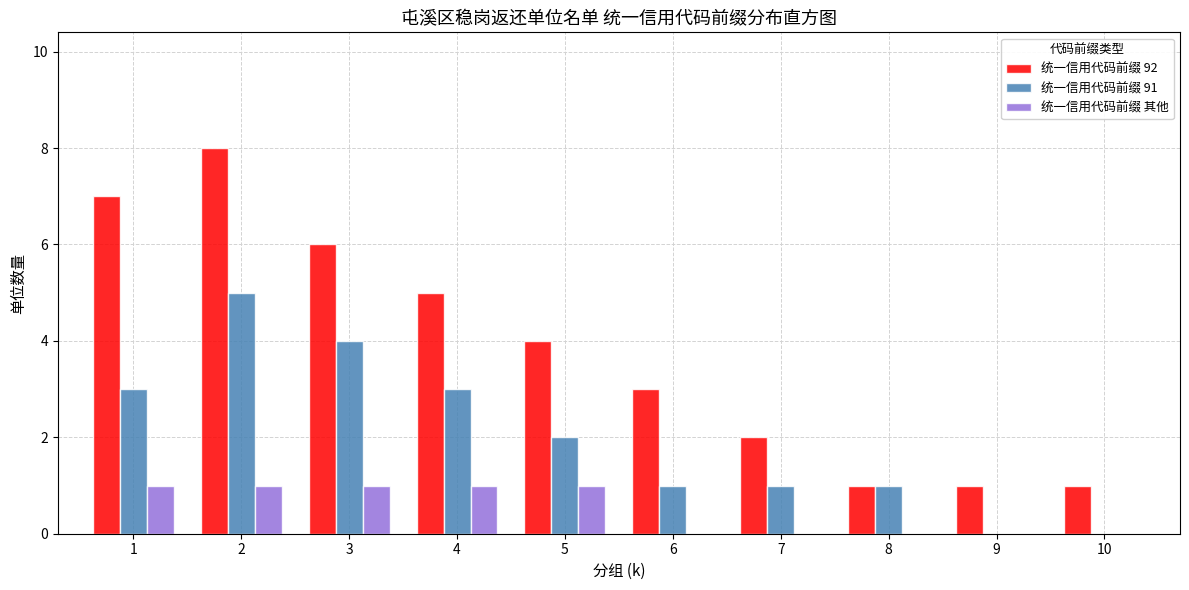

Reading left to right, extract all data points from this chart.

统一信用代码前缀 92: 1=7	2=8	3=6	4=5	5=4	6=3	7=2	8=1	9=1	10=1
统一信用代码前缀 91: 1=3	2=5	3=4	4=3	5=2	6=1	7=1	8=1	9=0	10=0
统一信用代码前缀 其他: 1=1	2=1	3=1	4=1	5=1	6=0	7=0	8=0	9=0	10=0